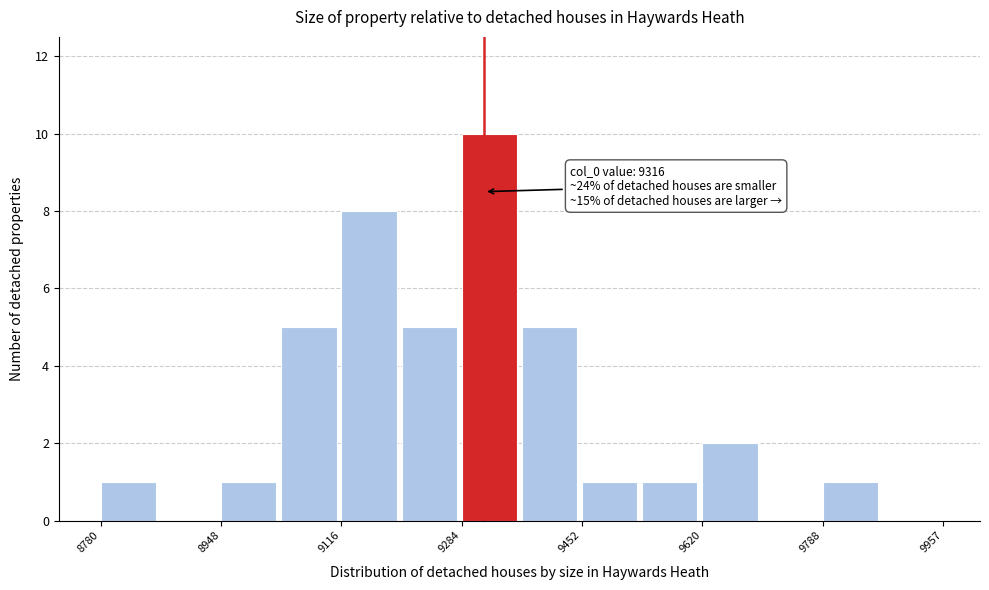

Over which range of the x-axis is the bar tallest?

9280 to 9360